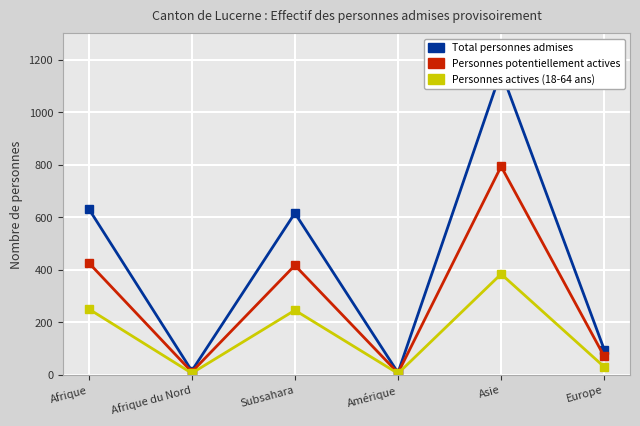

List the labels in order of Personnes potentiellement actives value, largest first.

Asie, Afrique, Subsahara, Europe, Afrique du Nord, Amérique